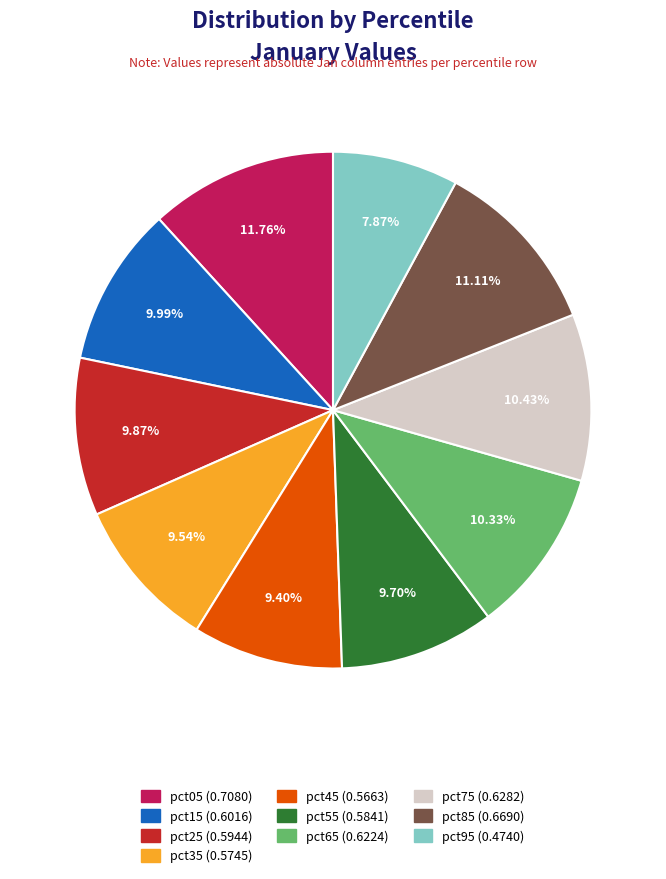

Which category has the smallest portion of the pie?

pct95